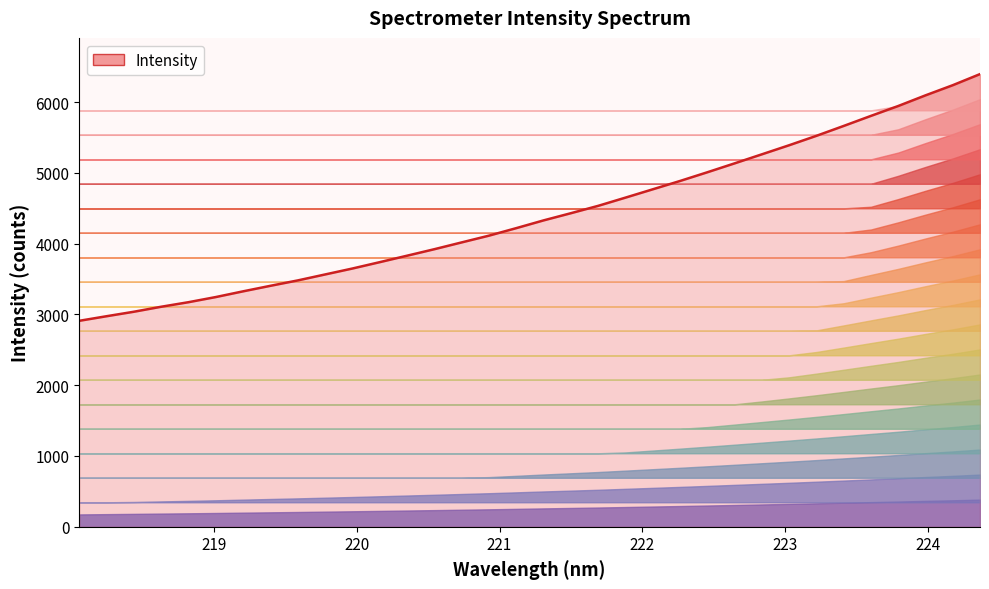

What is the label of the 15th point from the right?

221.6902